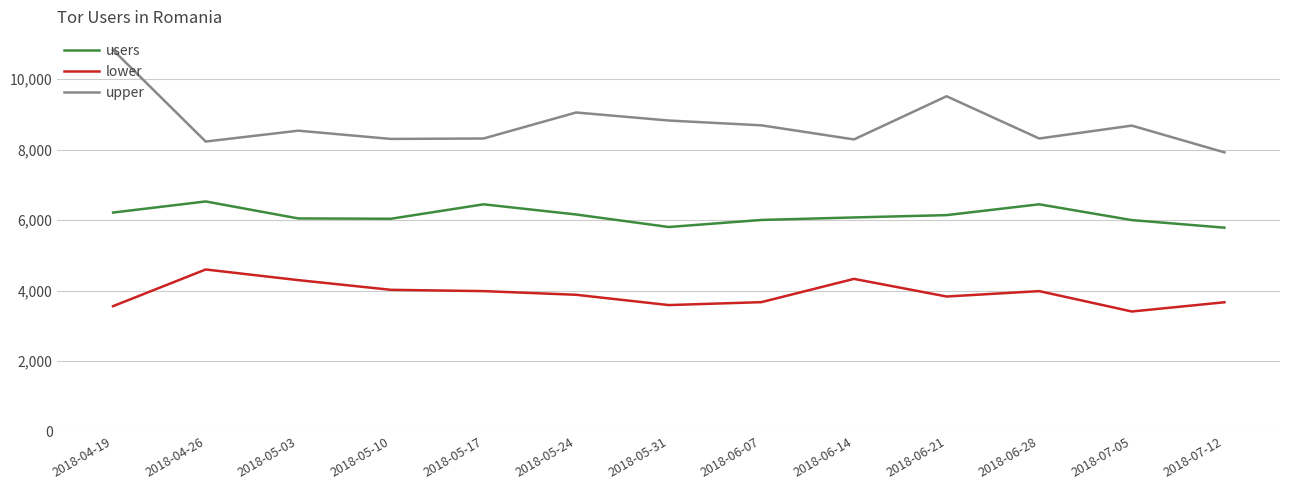

Rank the series by their average value, from highest to lowest.

upper, users, lower